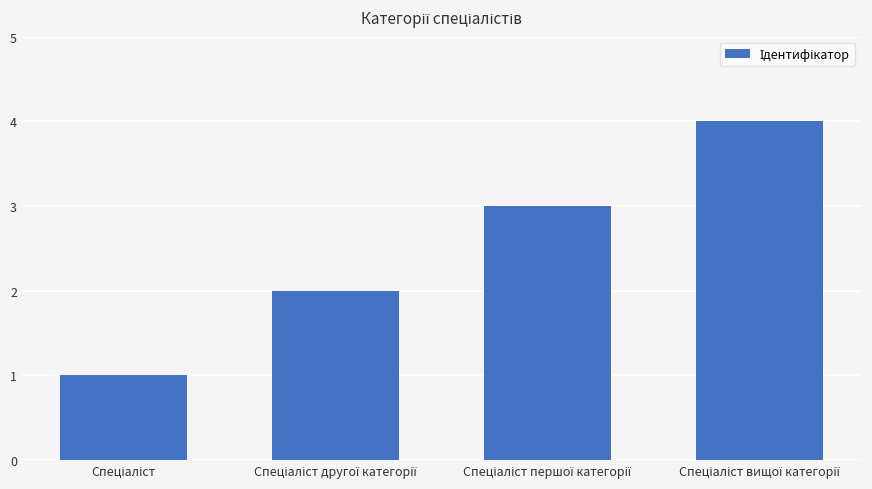

What is the sum of all values?

10